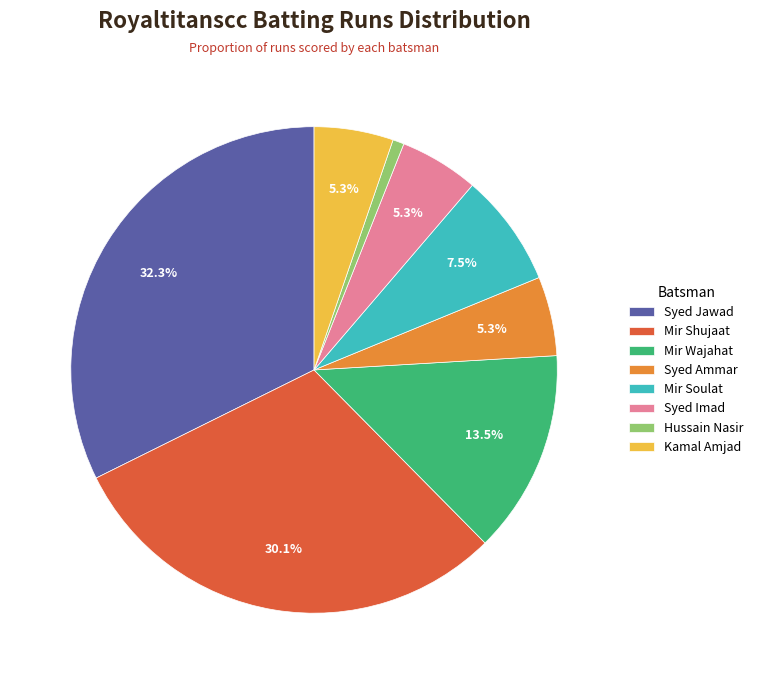

The Hussain Nasir slice represents 11% of the pie. True or false?

False